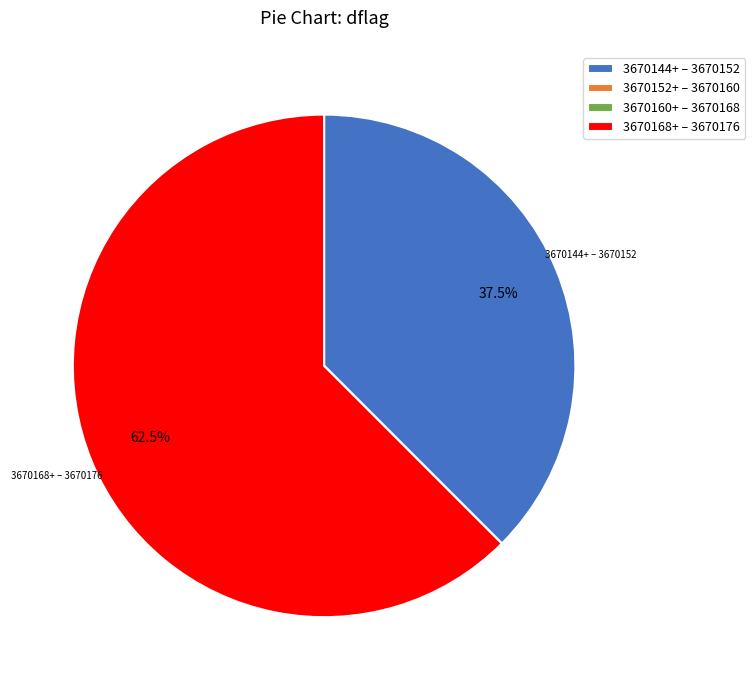

To the nearest percent, what is the average slice percentage?

25%